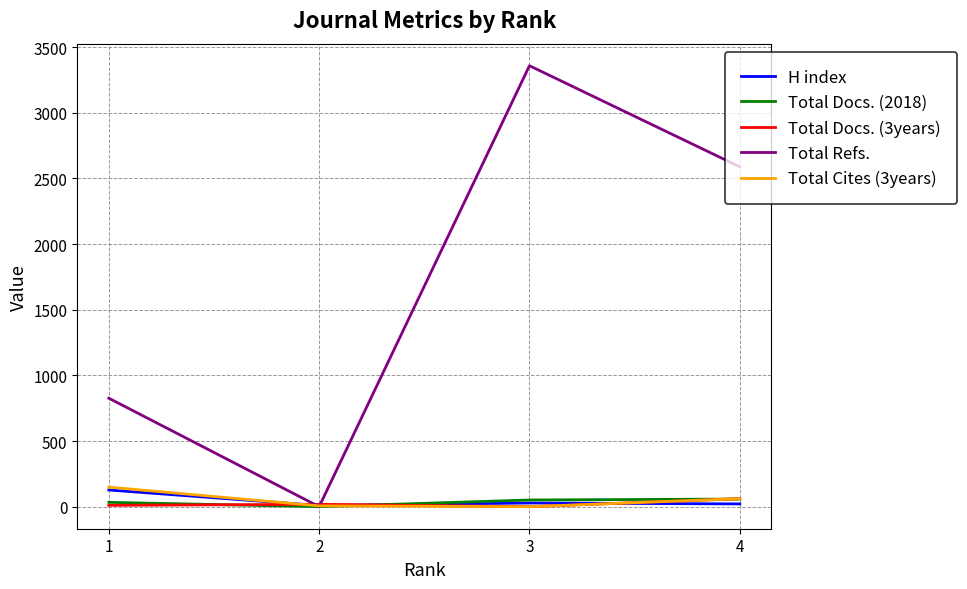

How many intersections are there between Total Cites (3years) and Total Refs.?

2